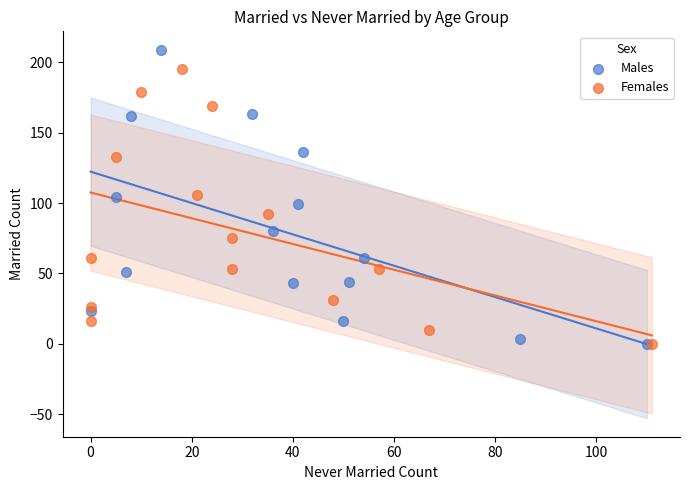

Which series has the widest spread of Y values?

Males